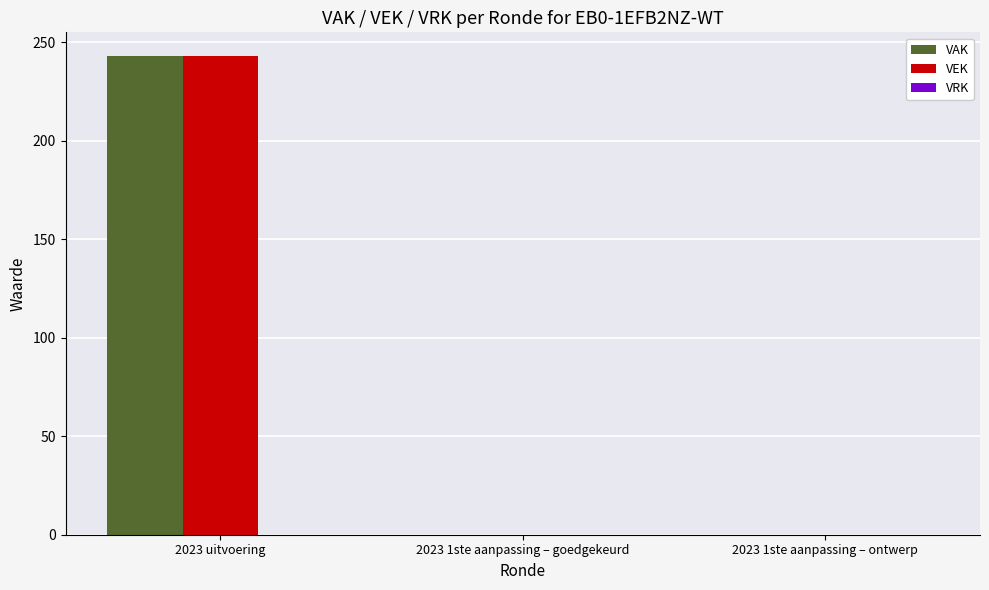

At which category is the sum across all series the highest?

2023 uitvoering